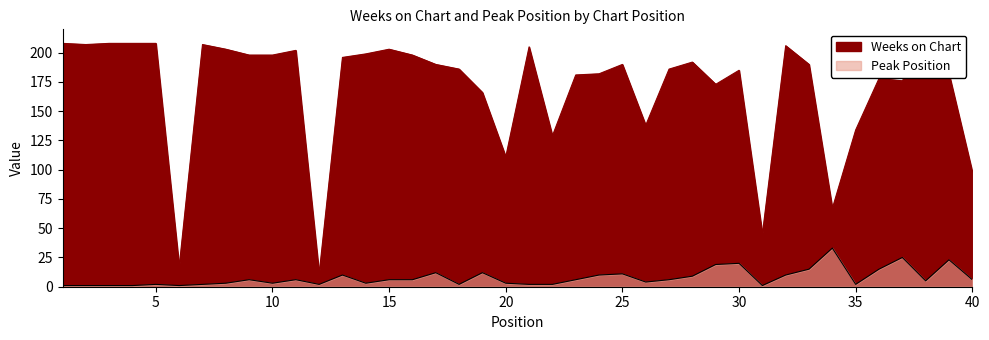

Read the Weeks on Chart value at 40, to the nearest 5.

100